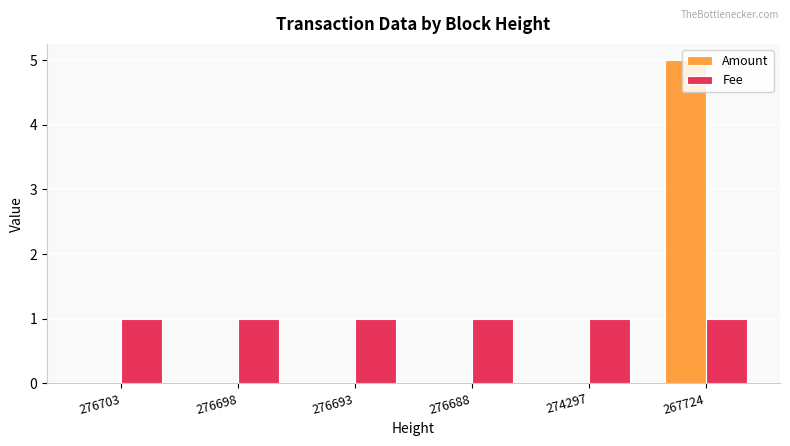

Is the value of Amount at 276688 greater than the value of Fee at 274297?

No